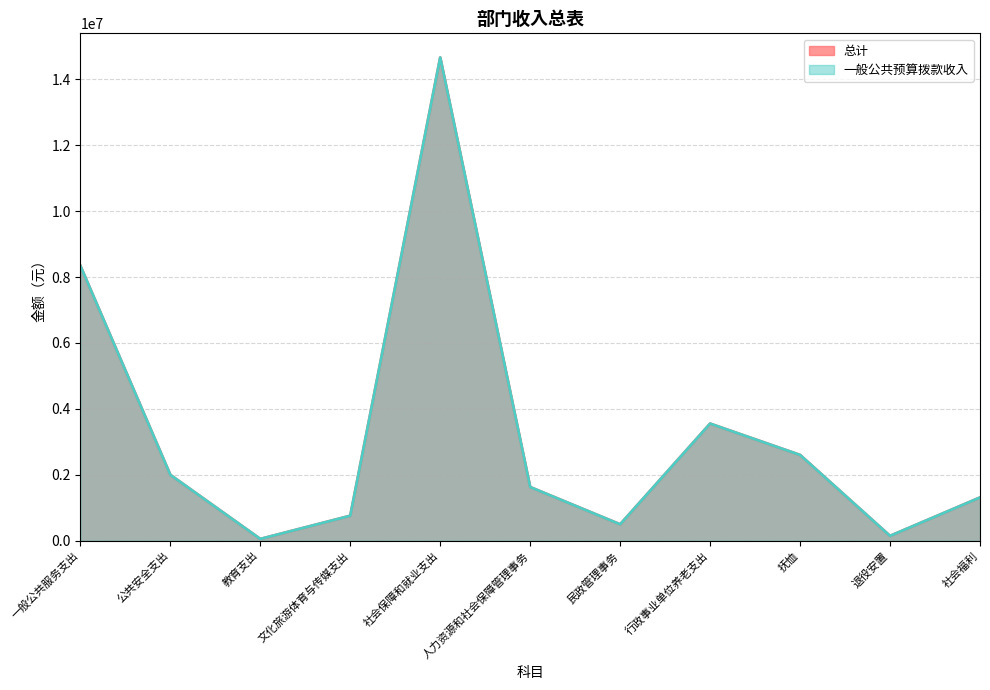

What is the value of the 一般公共预算拨款收入 point at the 4th from the left?

760268.0